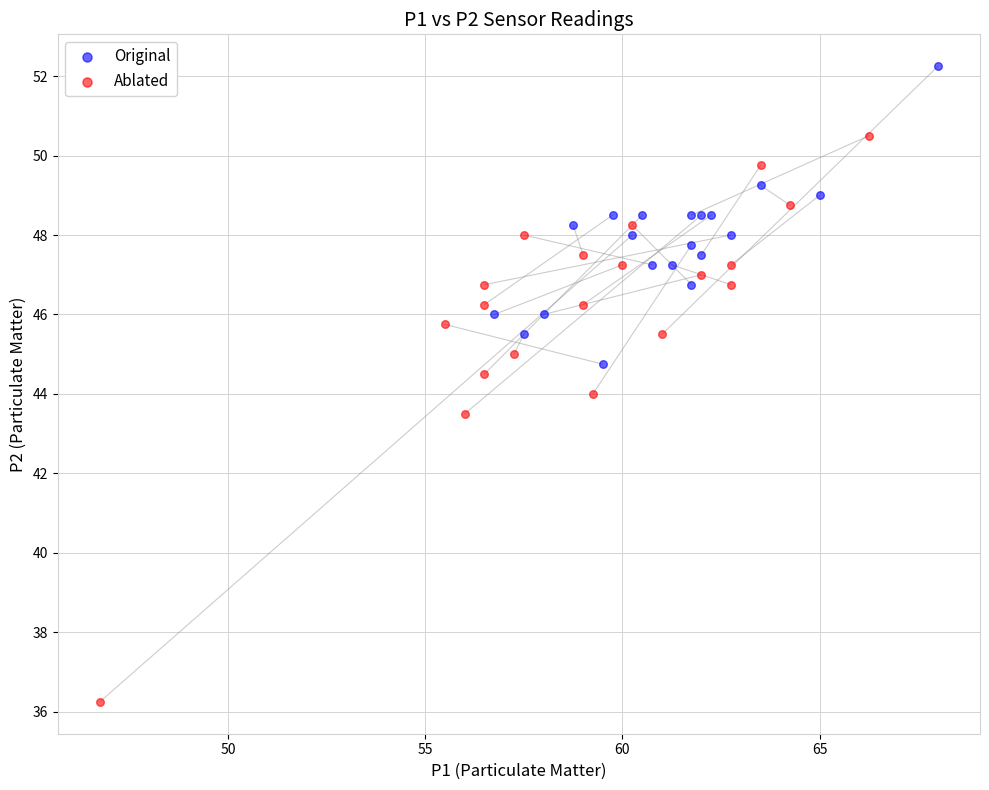

Which series reaches the minimum Y coordinate?

Ablated